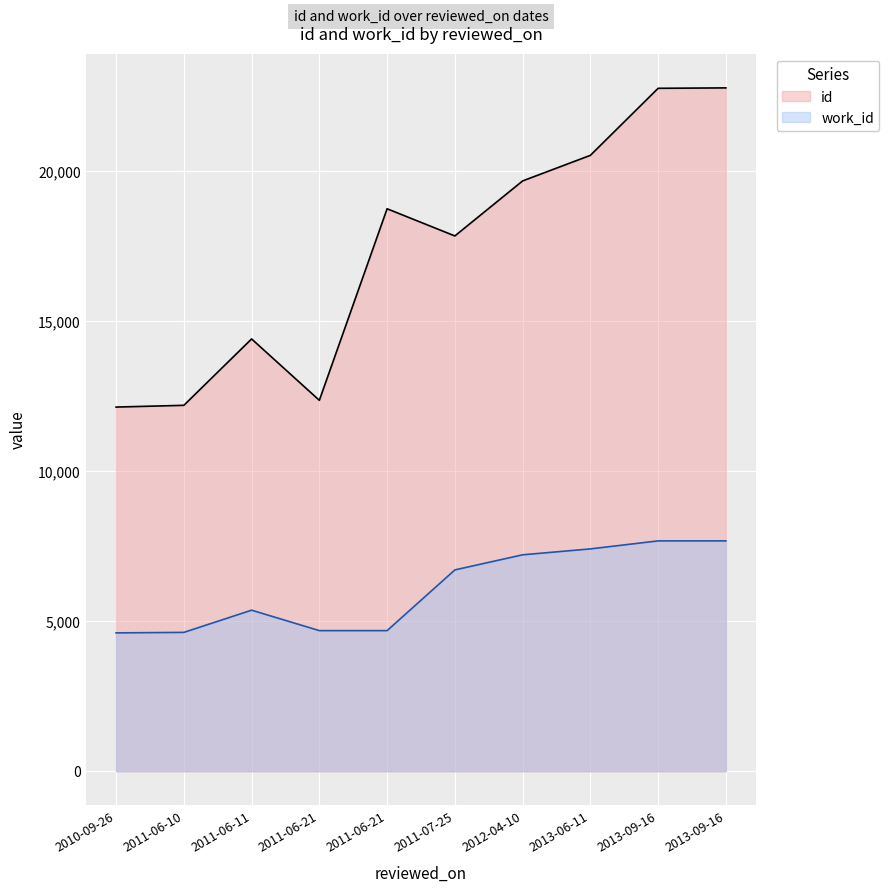

What are all the series names shown in the legend?

id, work_id